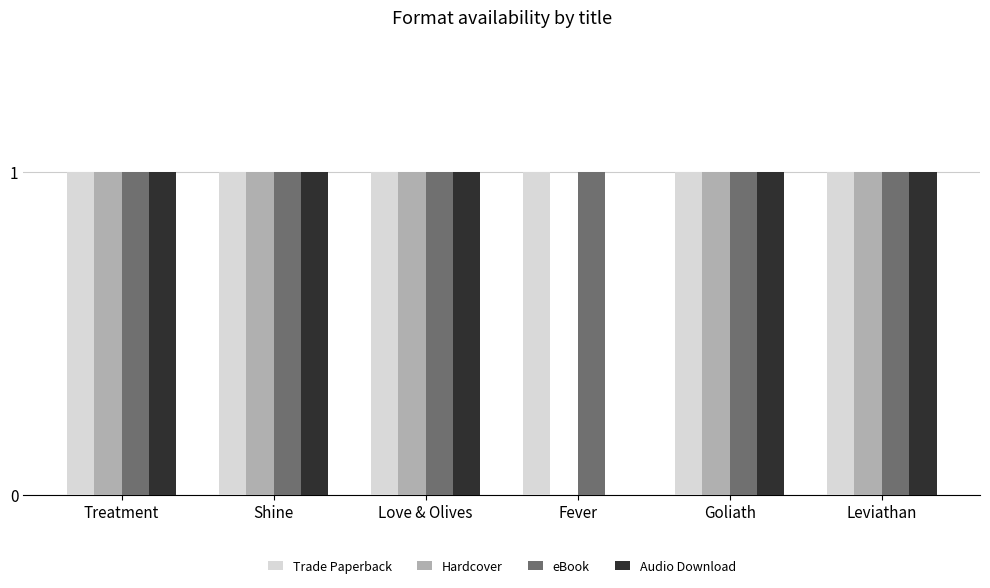

What is the sum of all Hardcover values?

5